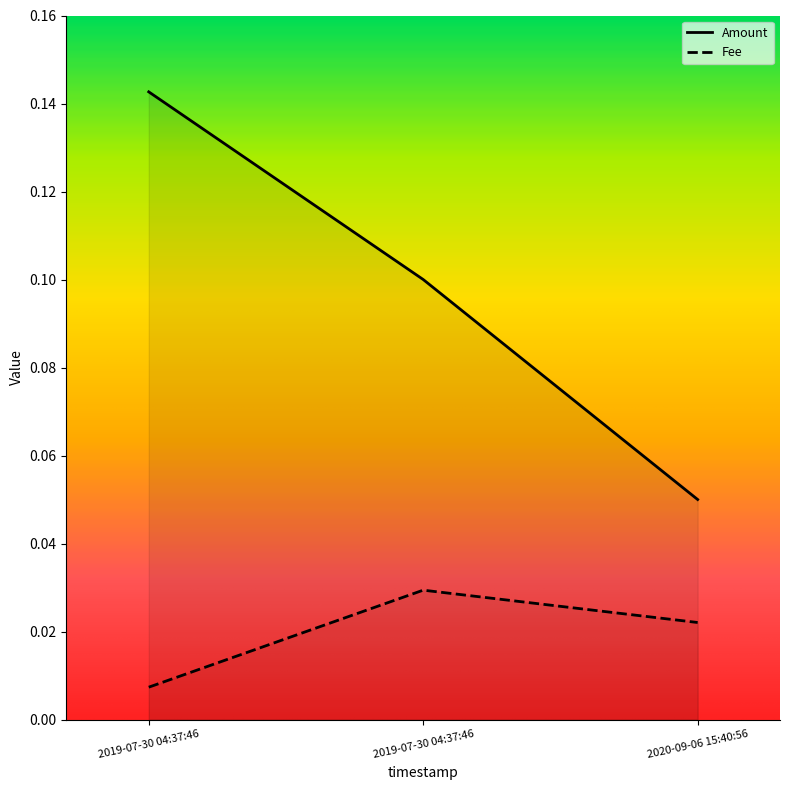

The value of Fee at 2019-07-30 04:37:46 is 0.0. True or false?

True